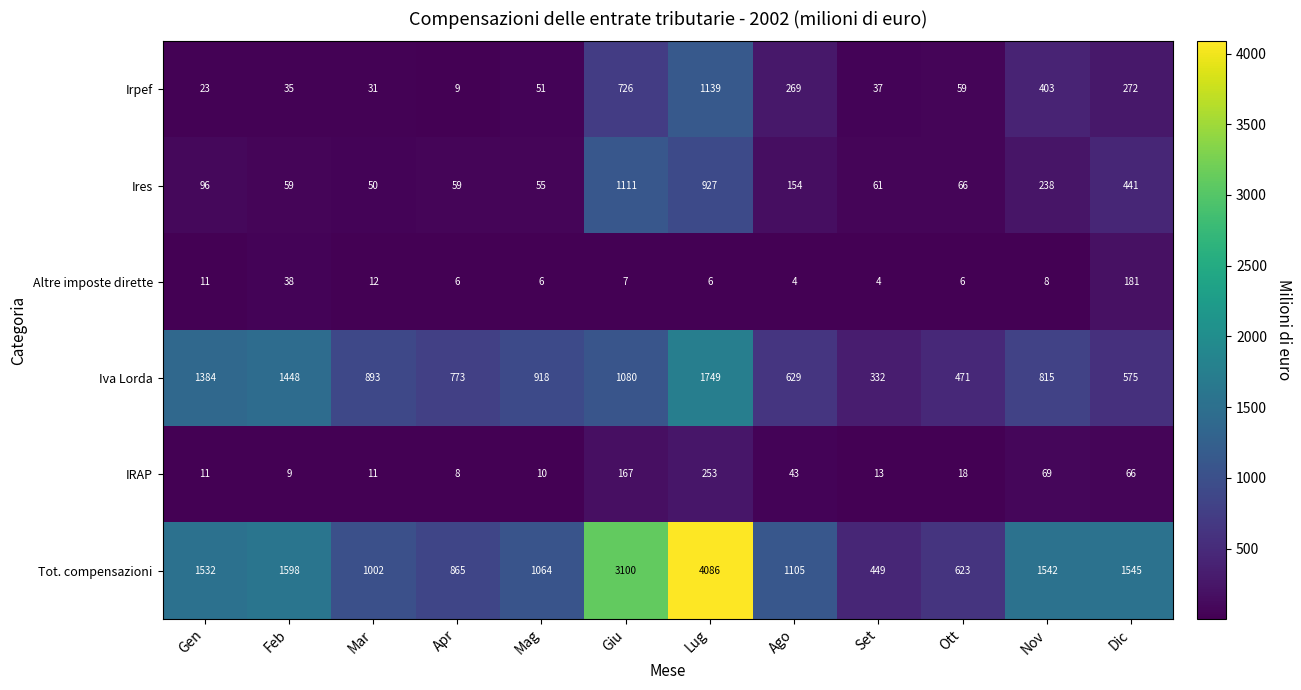

At which label is IRAP closest to 130?

Giu